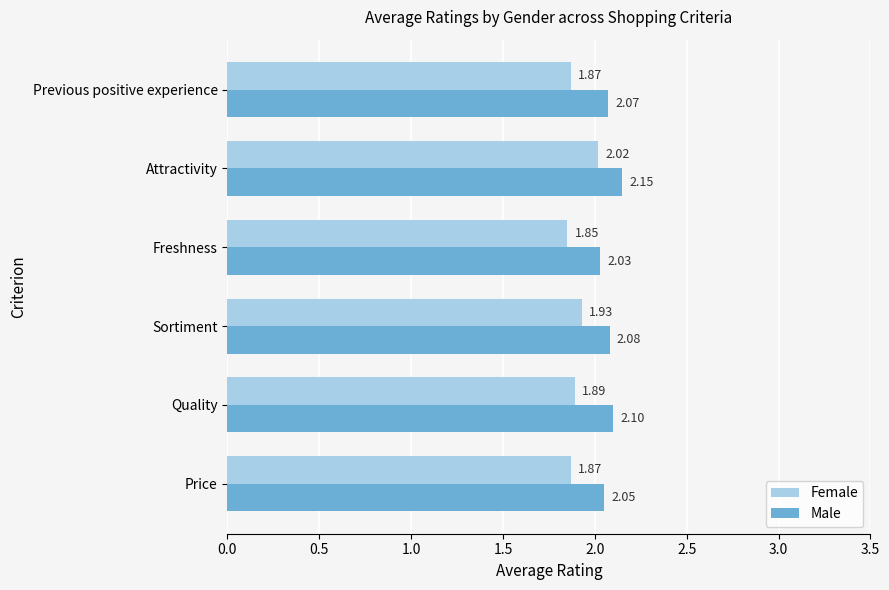

What is the difference between the maximum and minimum values in the Male series?

0.1